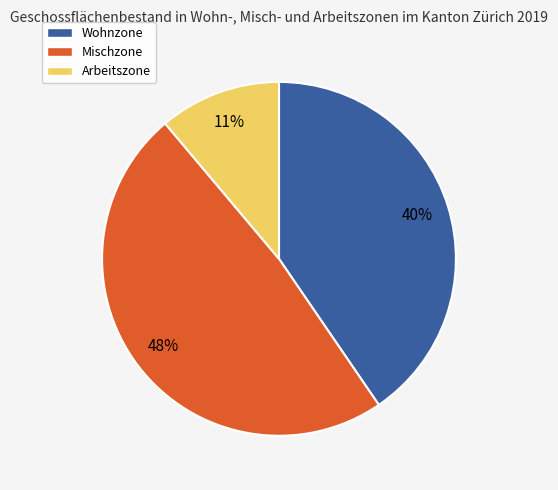

Does any single category account for the majority?

No